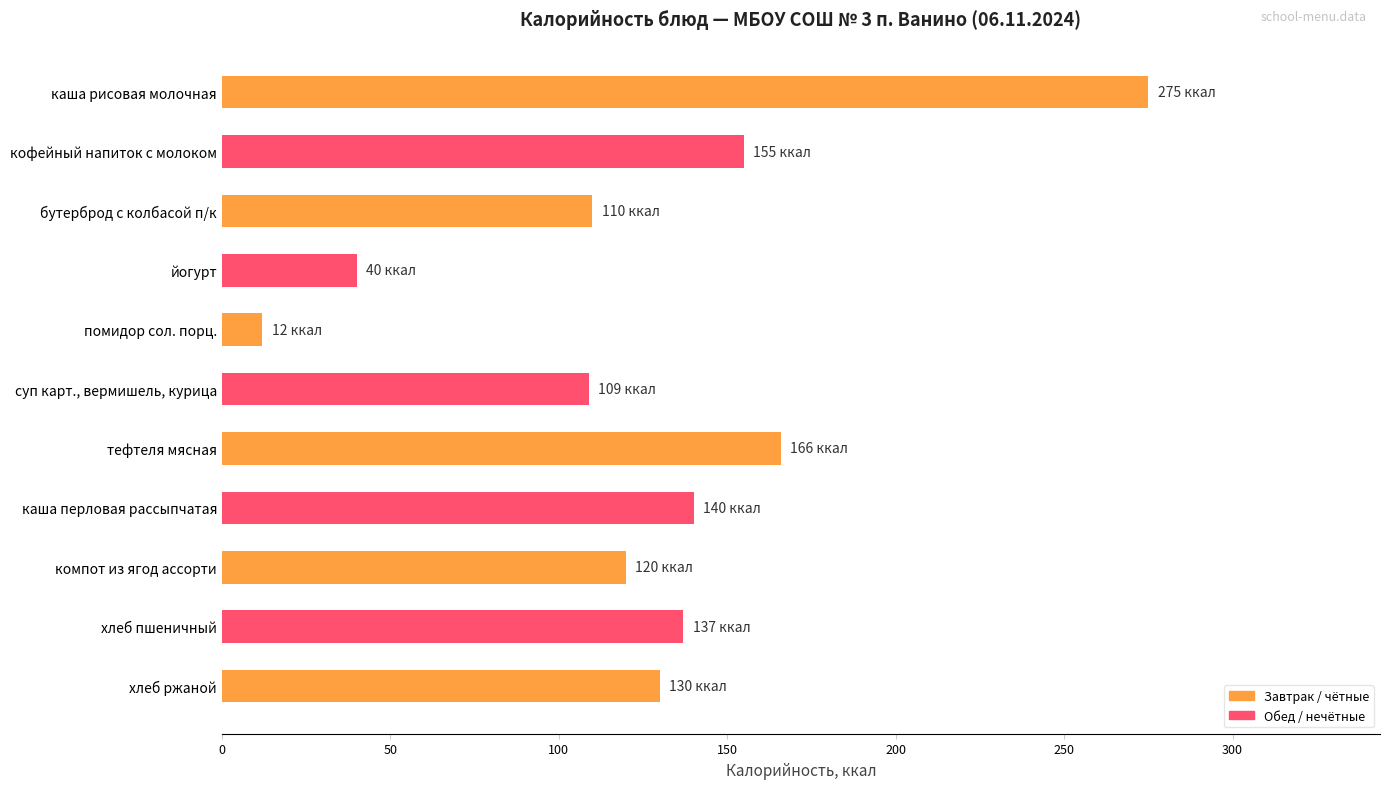

Which label corresponds to the smallest value in the chart?

помидор сол. порц.